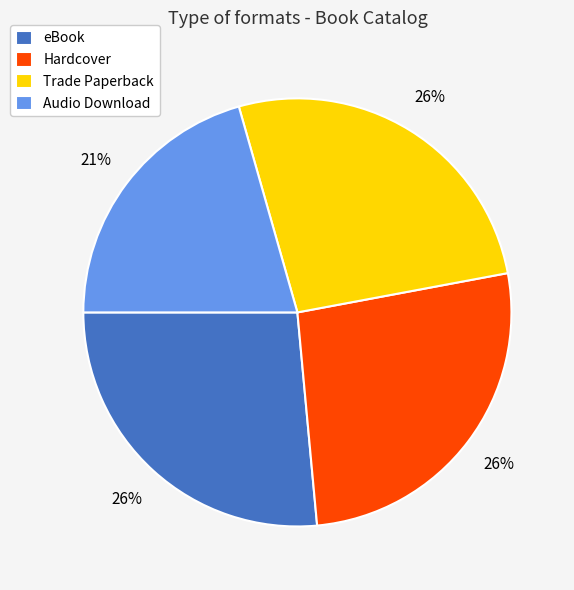

How many segments does this pie chart have?

4